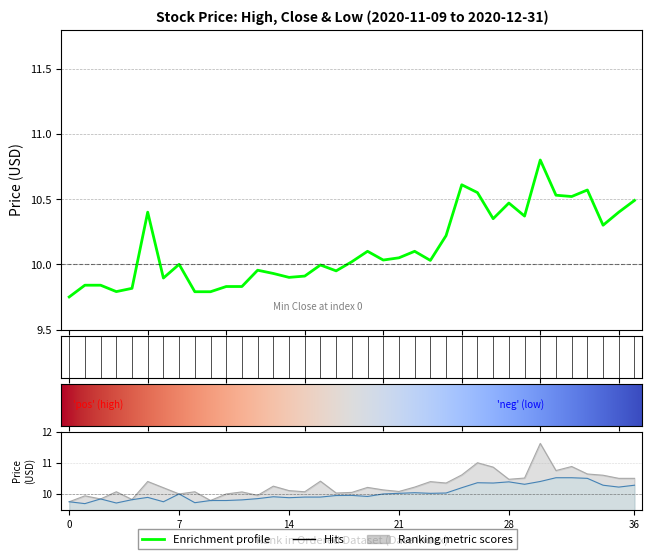

What is the value of the High point at the 23rd from the left?

10.2